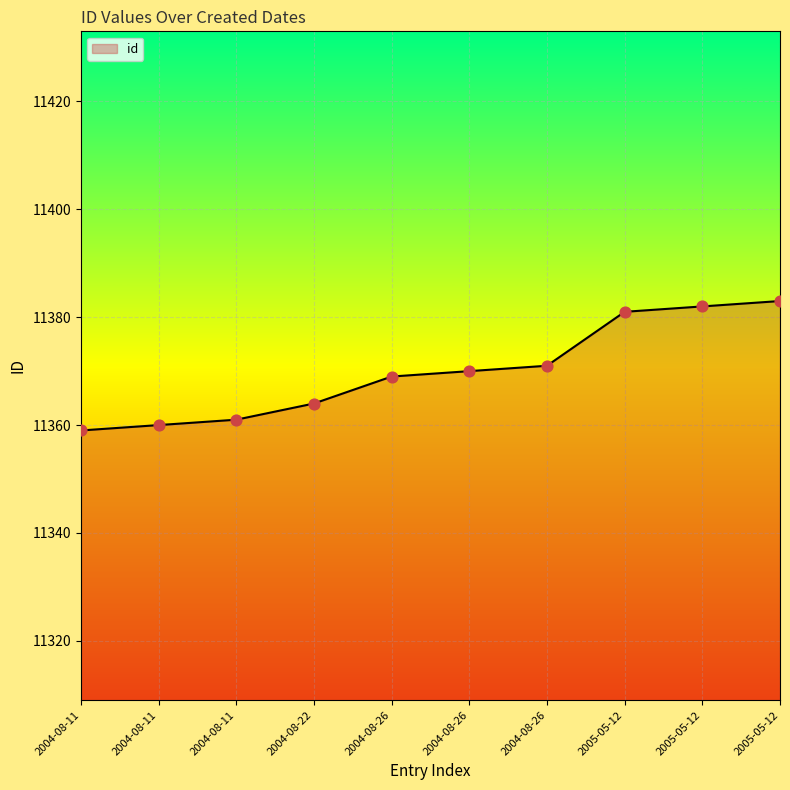

Is this an area chart (filled region under the line)?

Yes